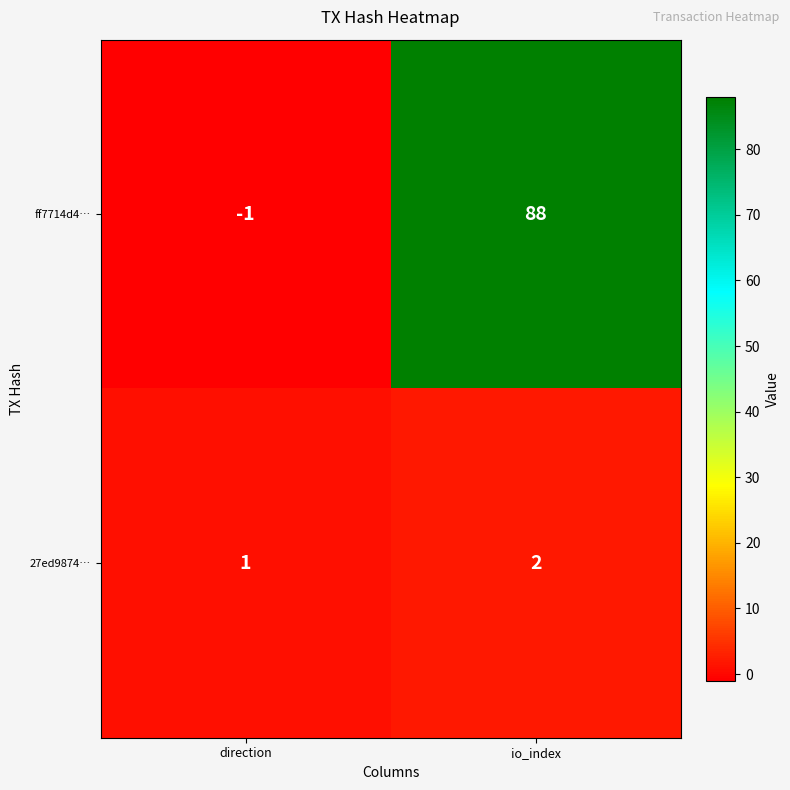

The ff7714d4… series shows -1 at direction. True or false?

True